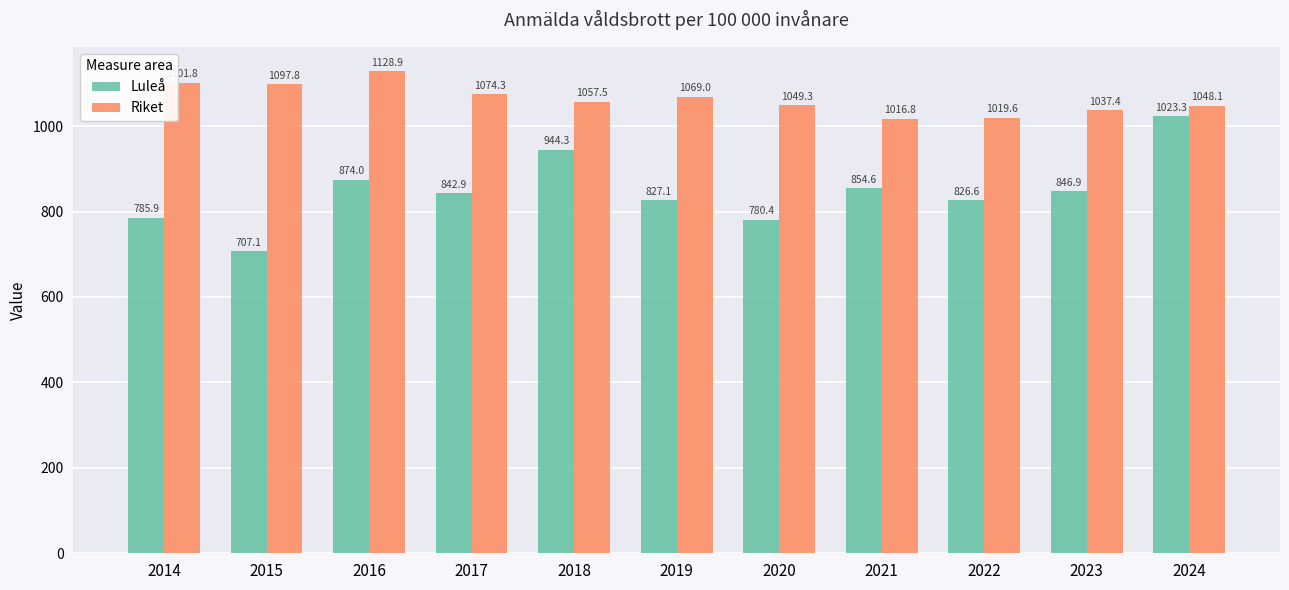

Which category has the lowest value in the Luleå series?

2015